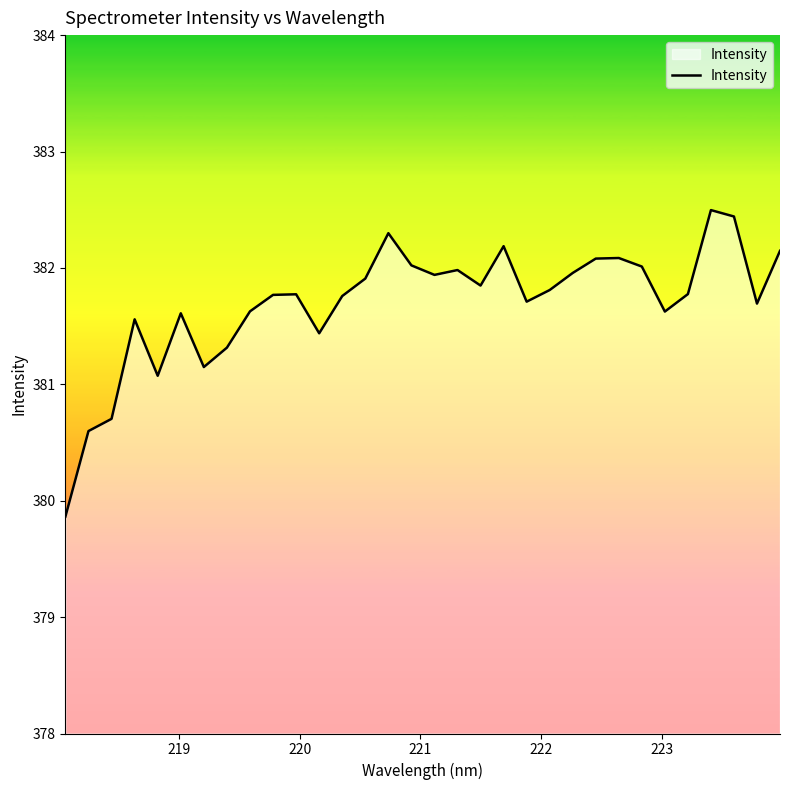

What is the difference between the maximum and minimum values?

2.6